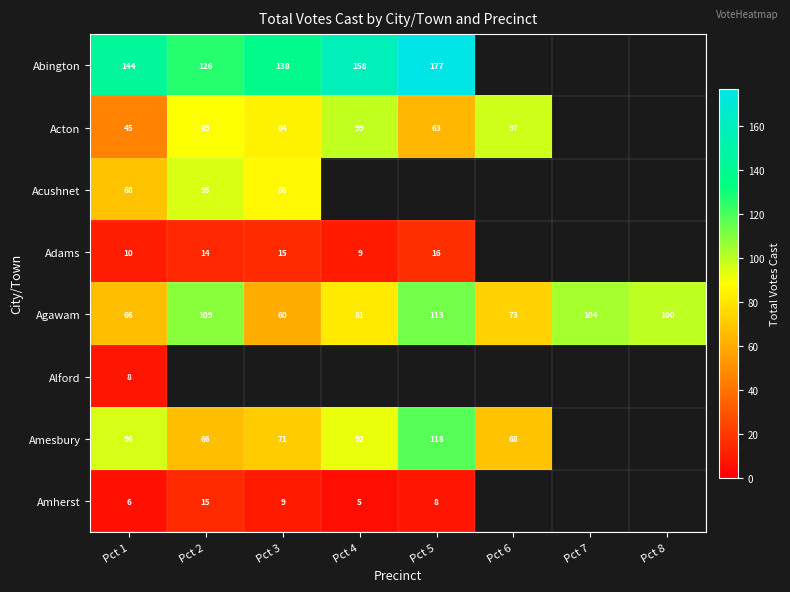

The Amherst series shows 9 at Pct 3. True or false?

True